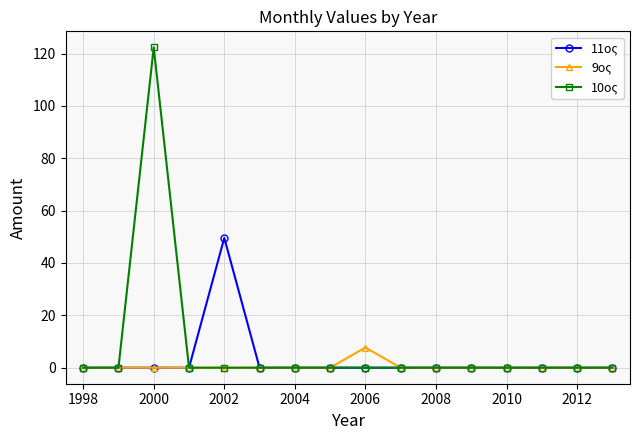

List the series in order of their overall mean, lowest first.

9ος, 11ος, 10ος